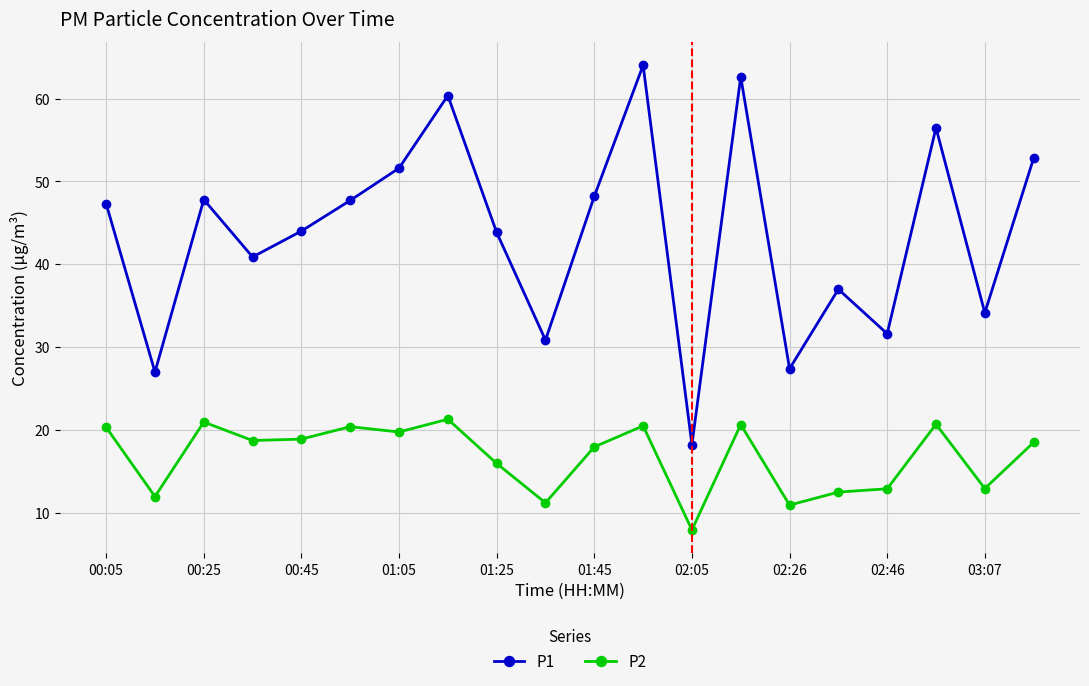

Is this an area chart (filled region under the line)?

No